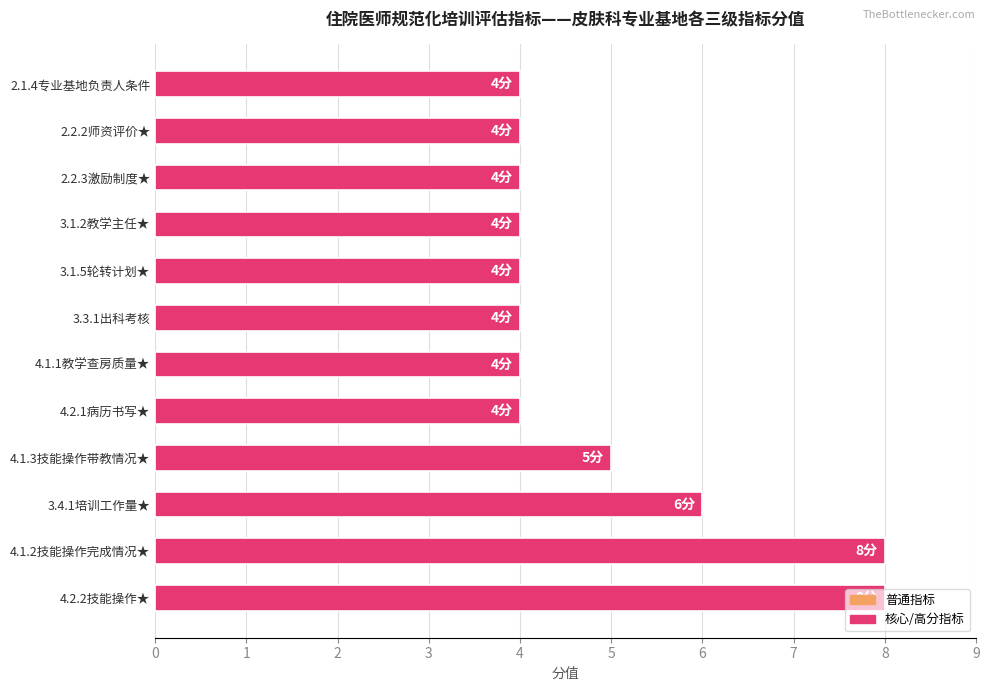

The chart shows a value of 4 at 2.2.3激励制度★. True or false?

True